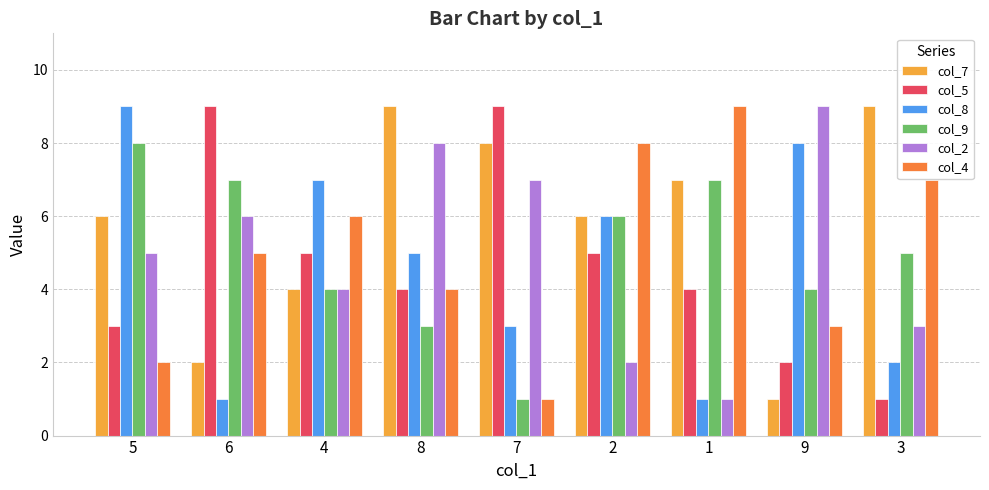

What is the total value across all series at 3?

27